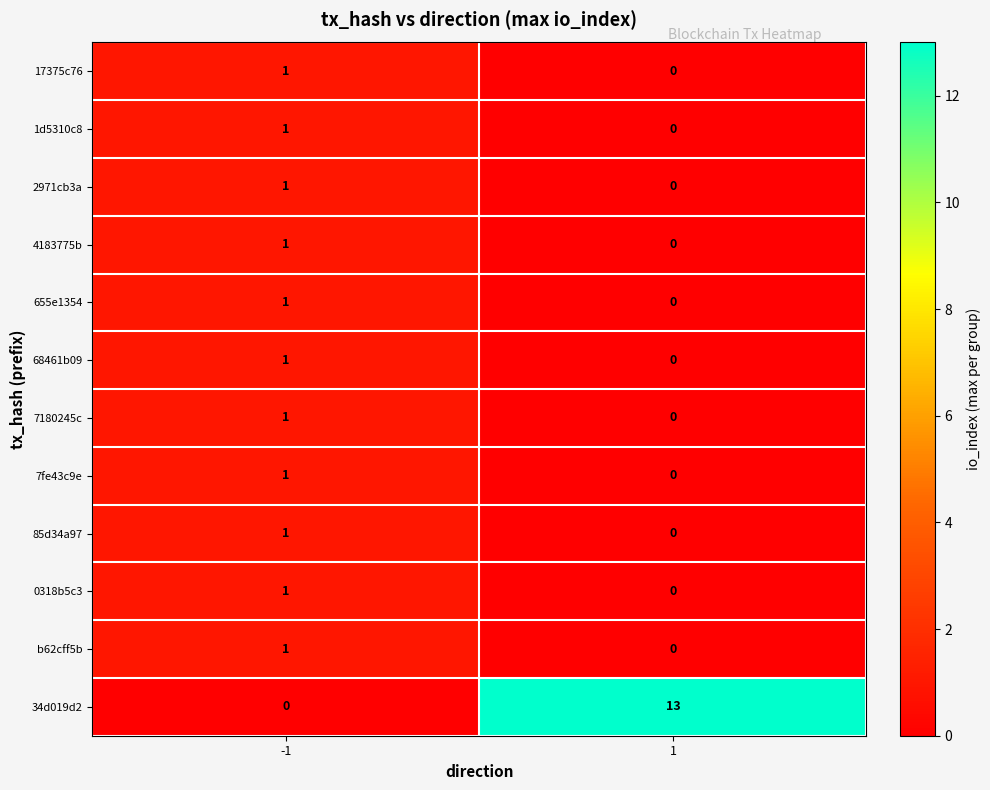

What is the maximum value shown in the chart?

13